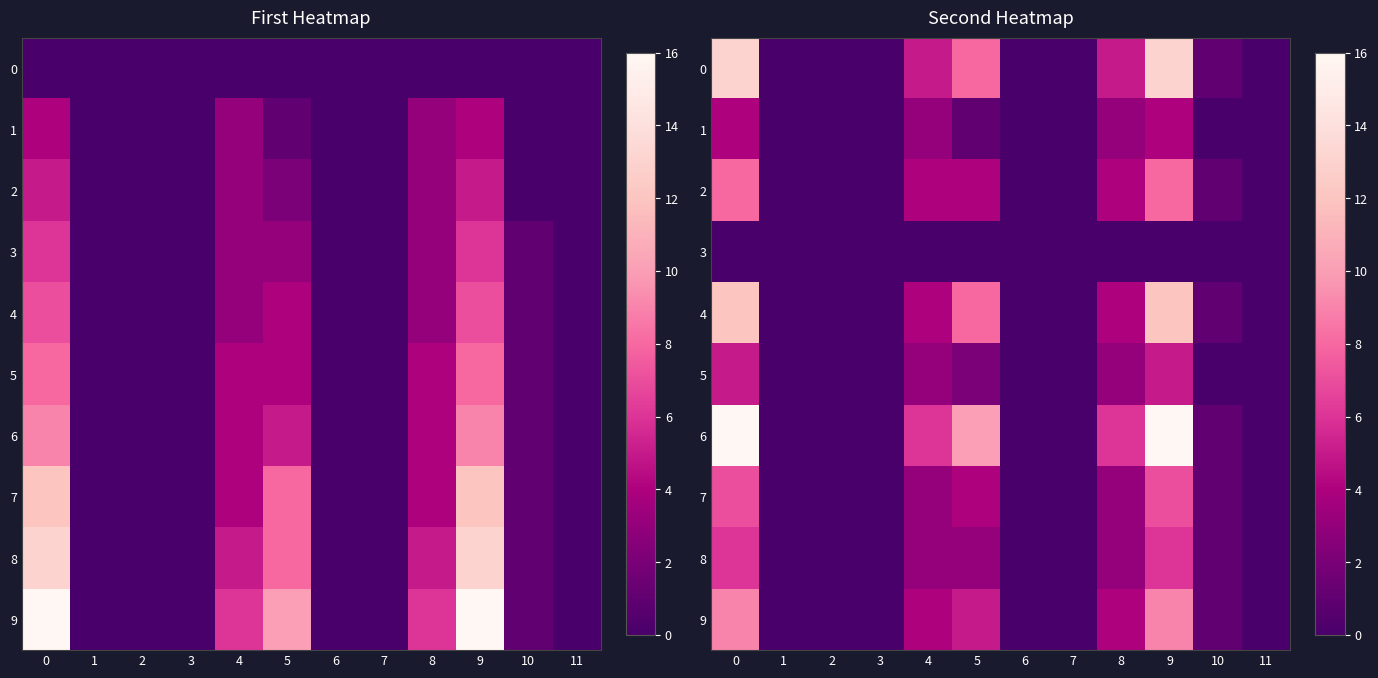

List the series in order of their peak value, highest first.

6, 0, 4, 9, 2, 7, 8, 5, 1, 3